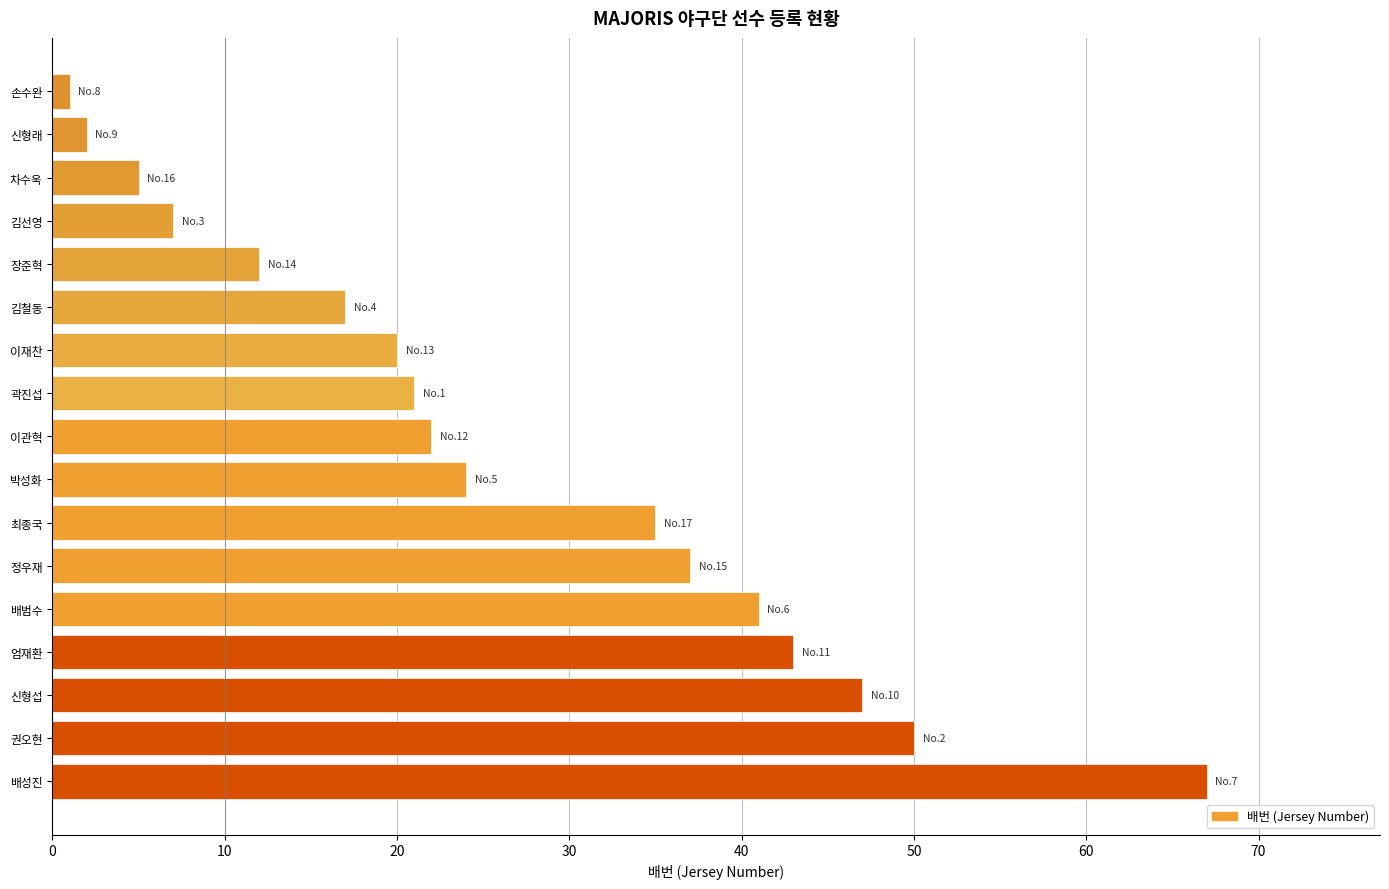

Between 곽진섭 and 정우재, which is larger?

정우재